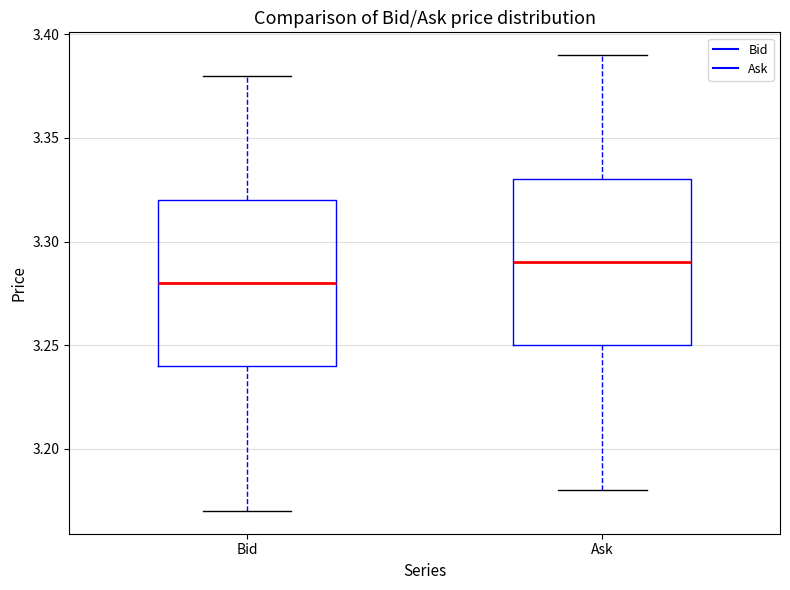

Where does the median line of the box for Bid sit on the y-axis? The values are not printed on the chart, so give them approximately, as read against the axis.

3.28